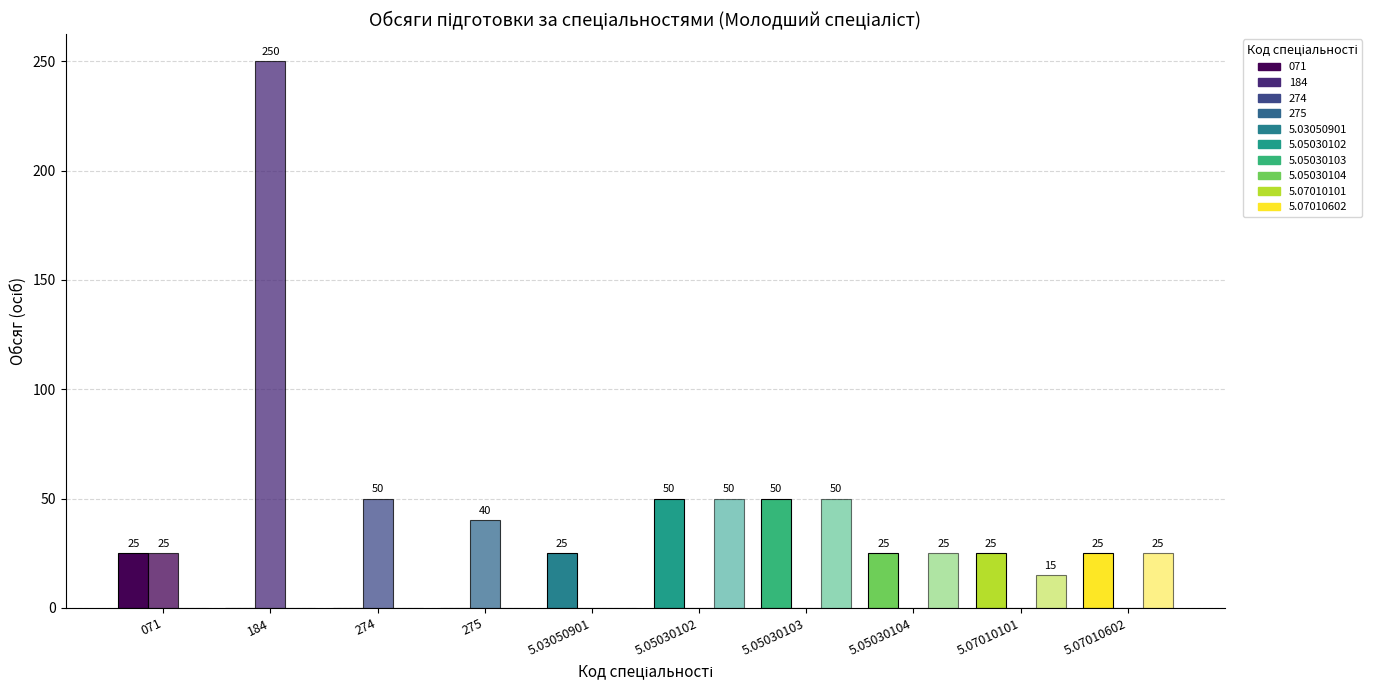

Count the number of data series in this chart.

3